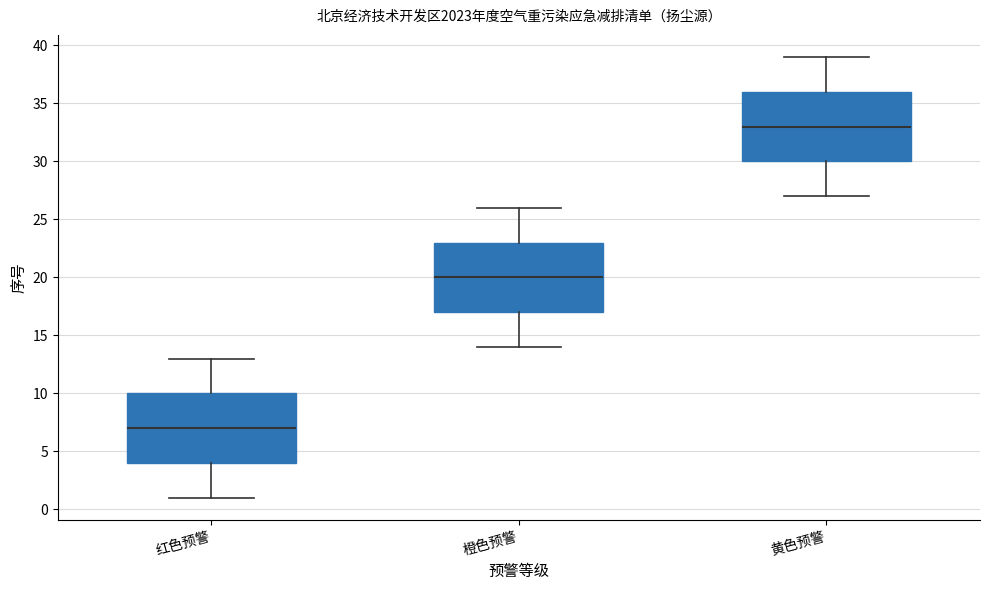

Reading left to right, read every box against the y-axis: the position of its median line, the range the box covers, and the ends of its whiskers. The values are not printed on the chart, so give them approximately, as read against the axis.

红色预警: median 7, box 4 to 10, whiskers 1 to 13
橙色预警: median 20, box 17 to 23, whiskers 14 to 26
黄色预警: median 33, box 30 to 36, whiskers 27 to 39